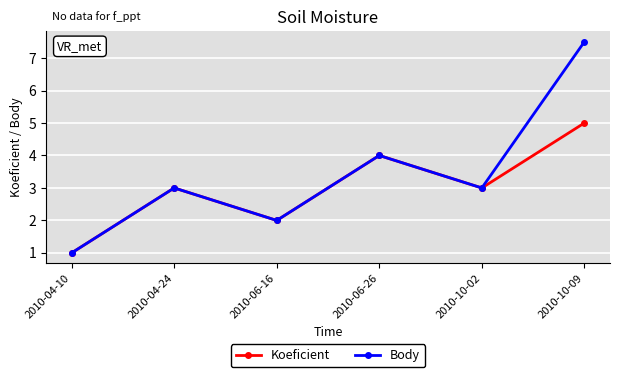

What is the label of the 6th point from the left?

2010-10-09